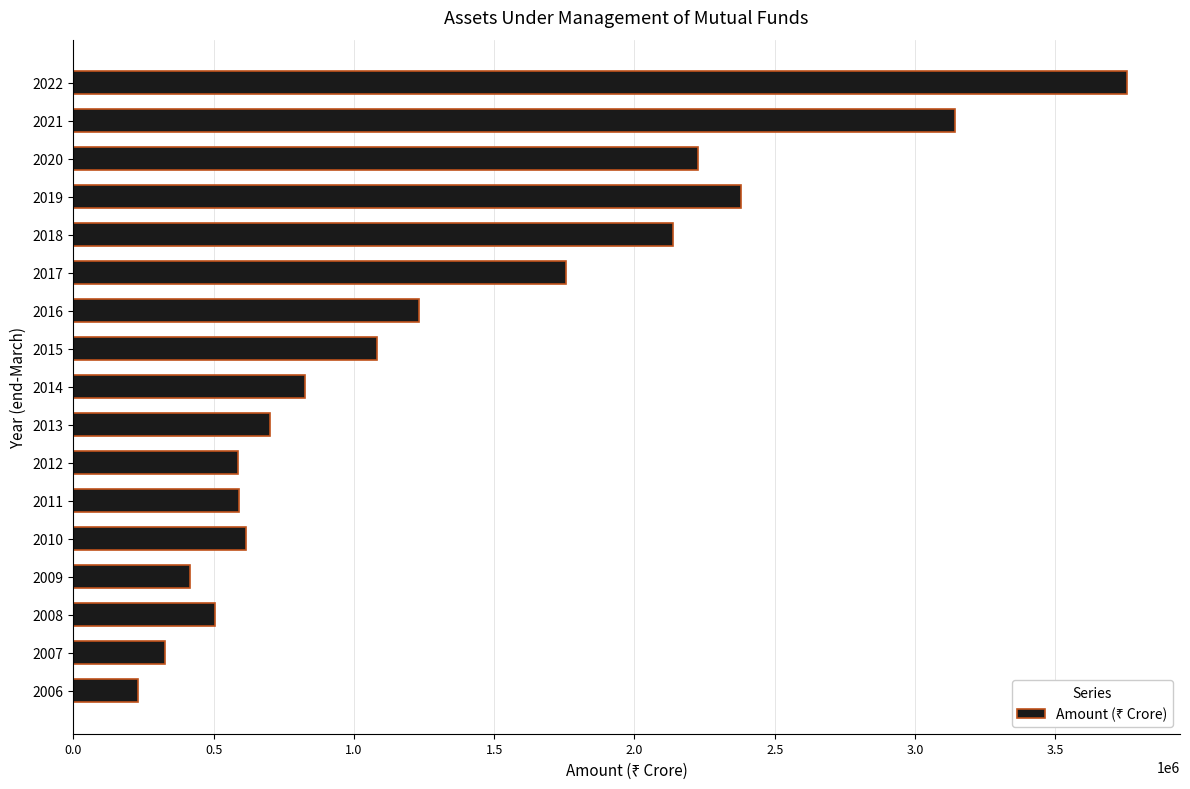

What is the sum of all values?

22512205